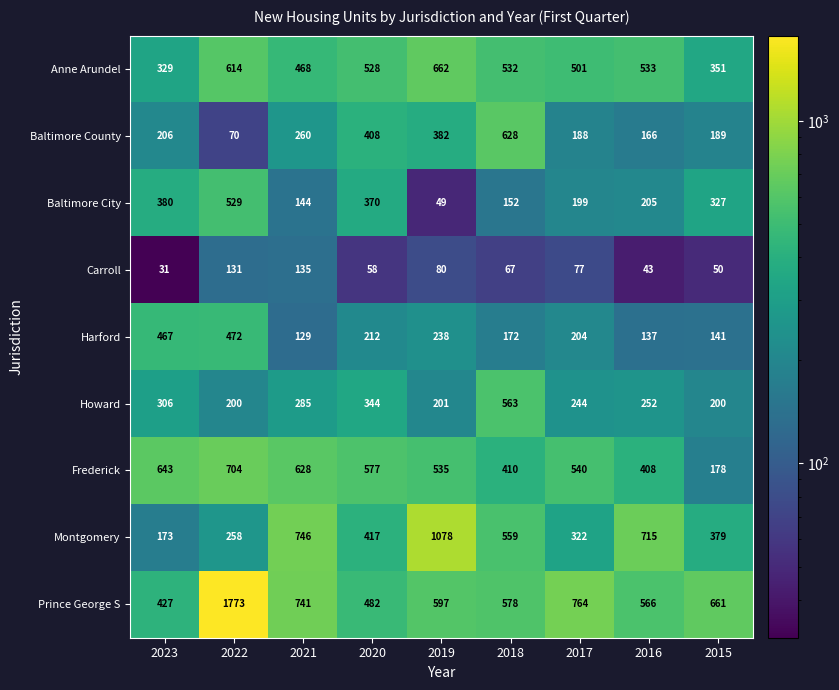

What is the spread (max minus min) of values at 2018?

561